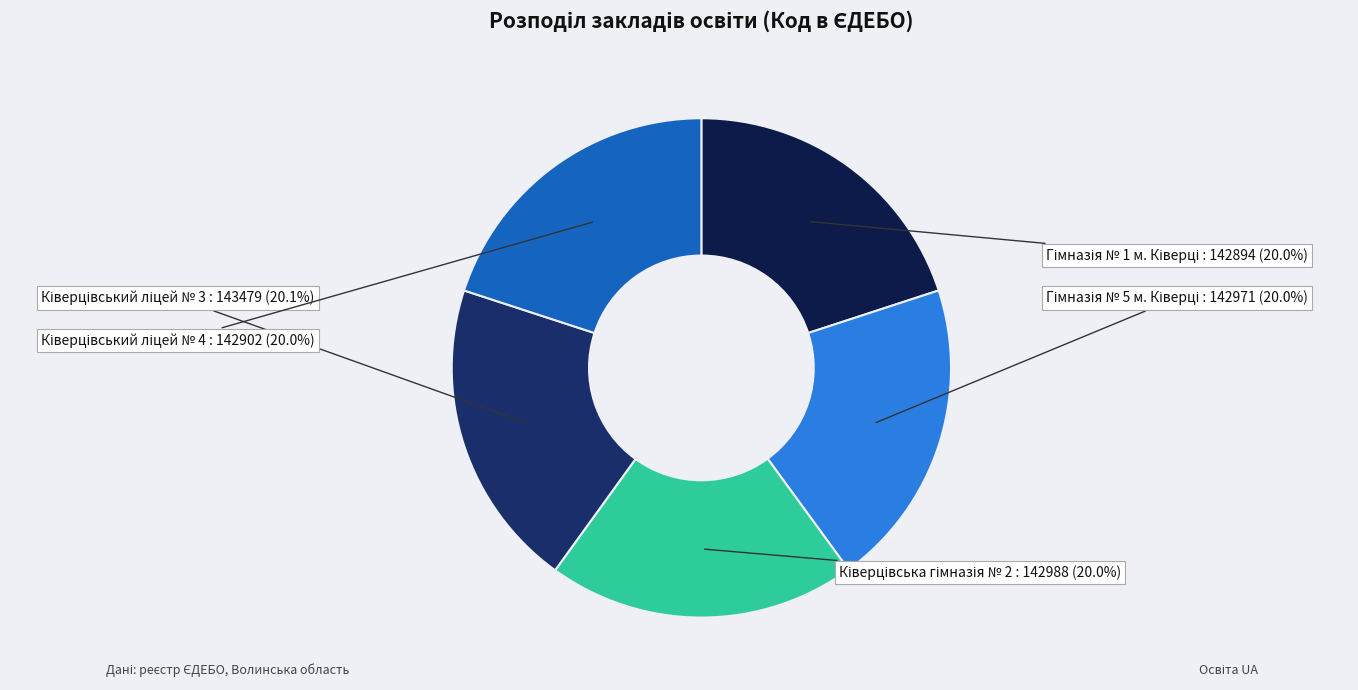

How many segments does this pie chart have?

5